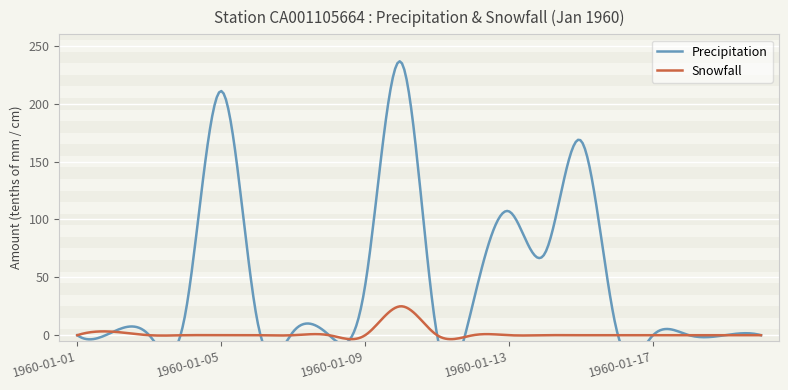

What are all the series names shown in the legend?

Precipitation, Snowfall